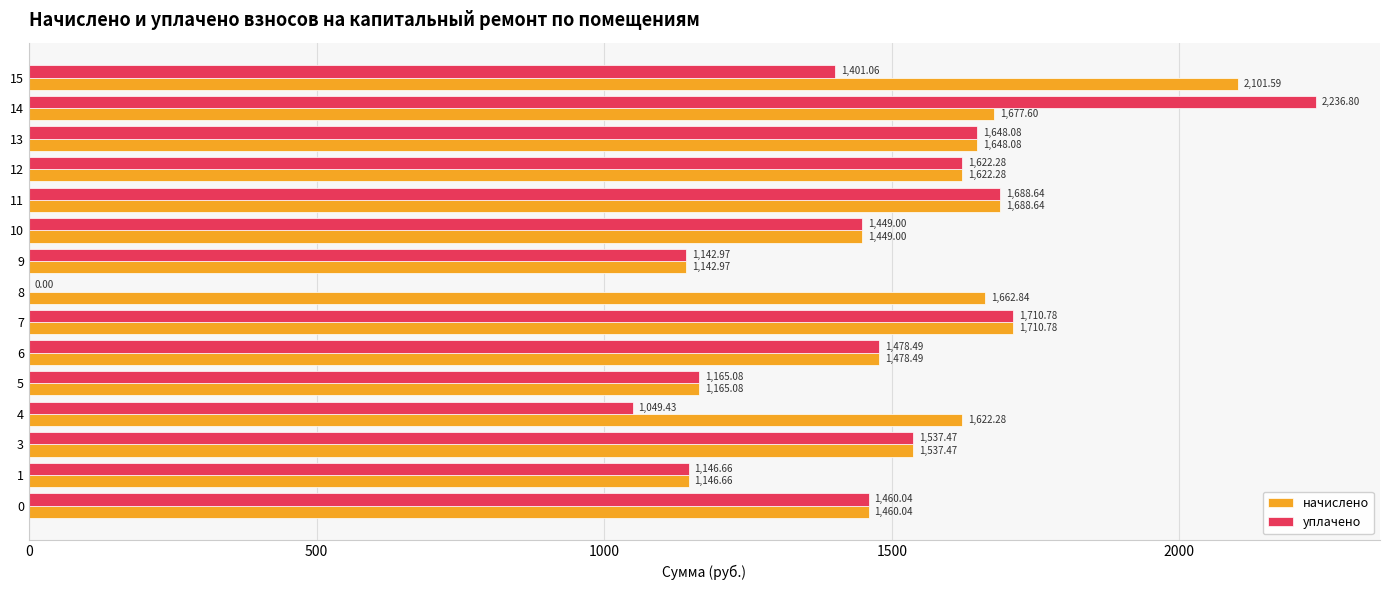

Which series has the largest total across all categories?

начислено